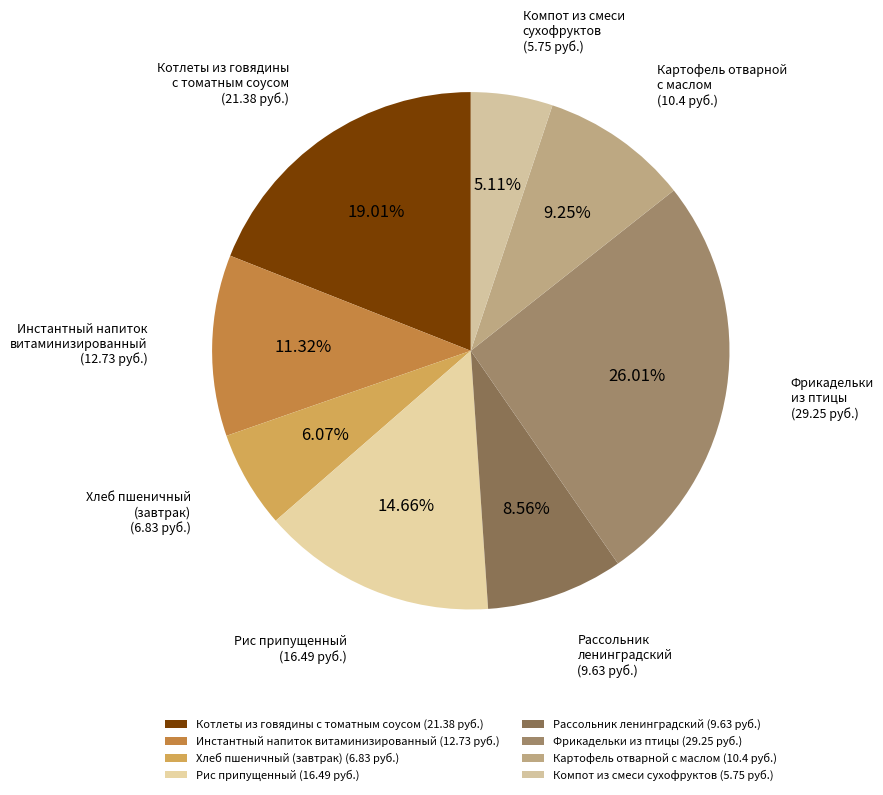

Do Хлеб пшеничный (завтрак) and Инстантный напиток витаминизированный together represent more than half of the pie?

No